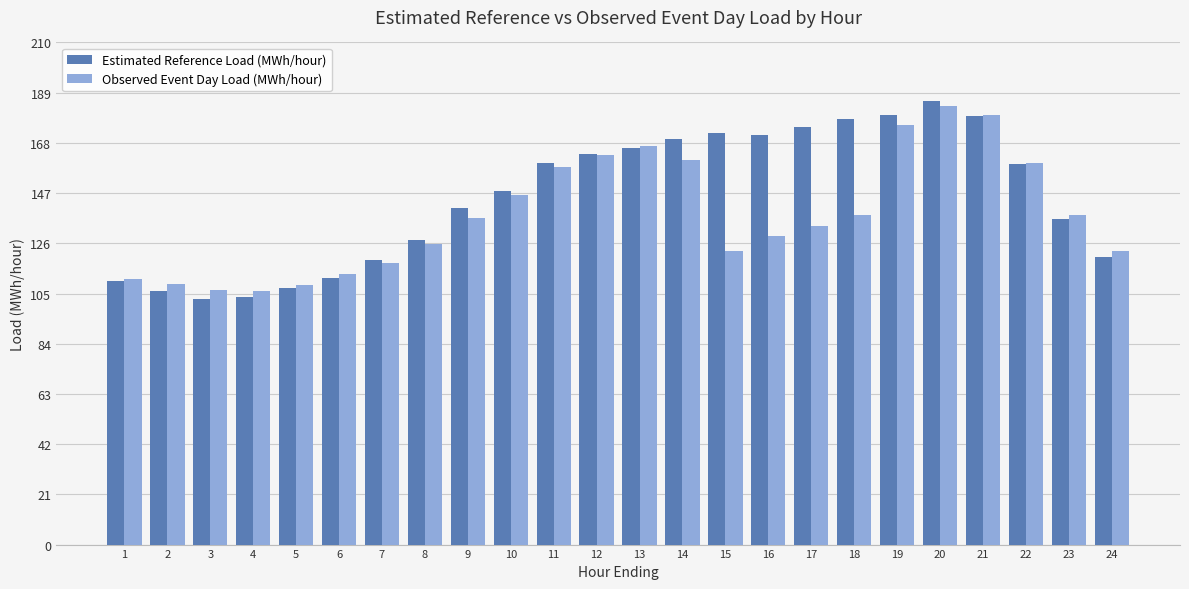

Rank the series at 17 from highest to lowest value.

Estimated Reference Load (MWh/hour), Observed Event Day Load (MWh/hour)